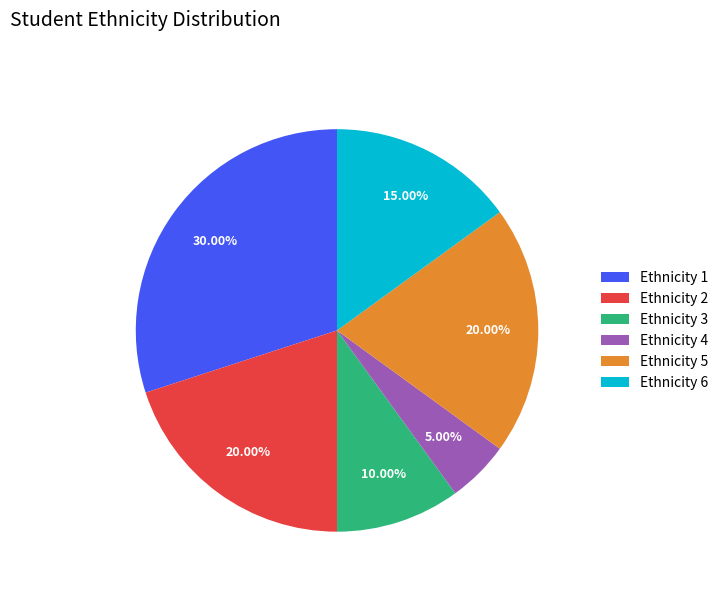

To the nearest percent, what is the difference between the largest and smallest slice percentages?

25%